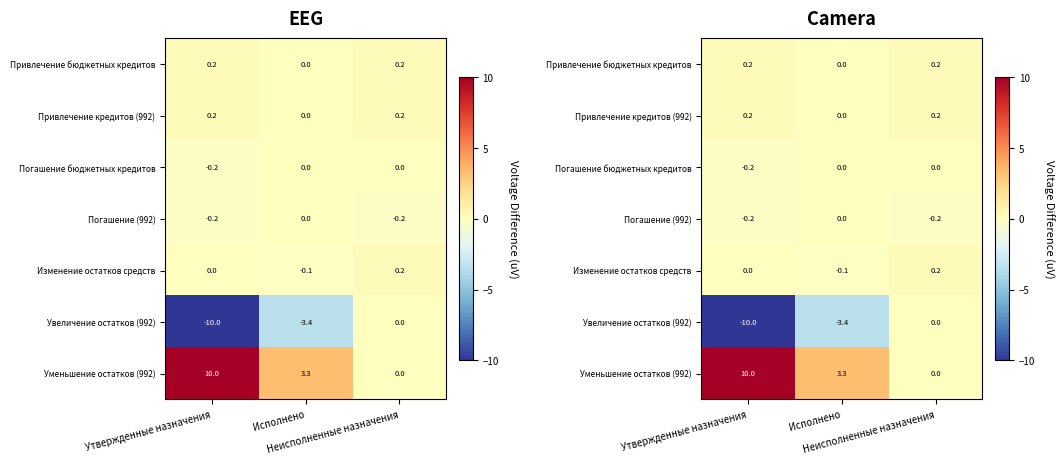

Which has a higher value, Утвержденные назначения or Неисполненные назначения?

Утвержденные назначения